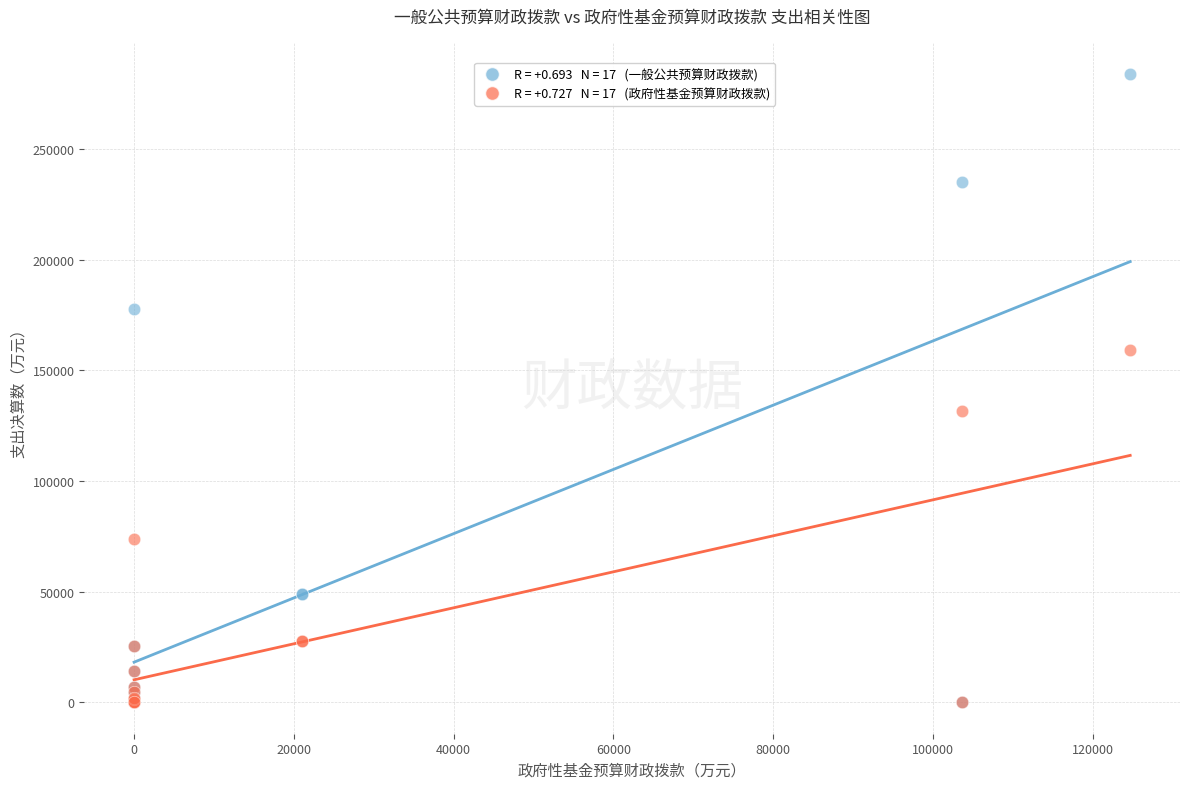

Across all series, what Y value is closest to 141883?

131403.0